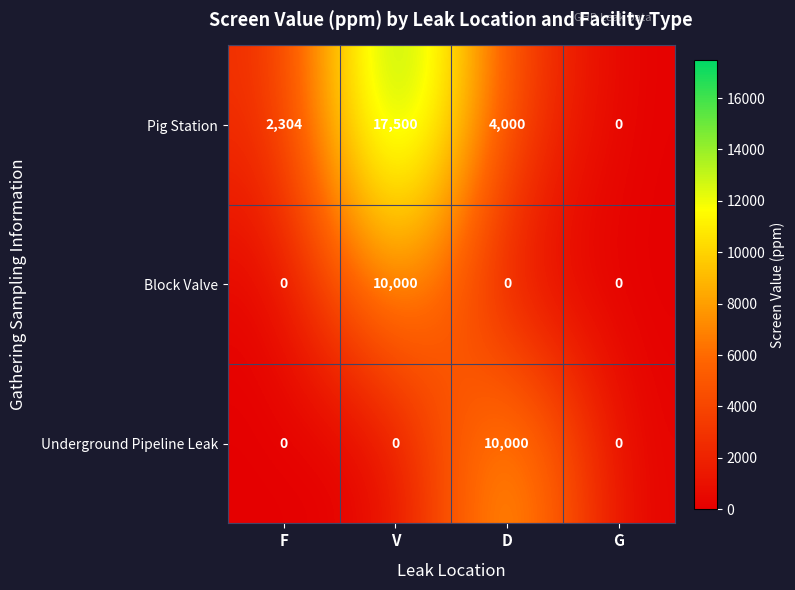

Reading left to right, extract all data points from this chart.

Pig Station: F=2304	V=17500	D=4000	G=0
Block Valve: F=0	V=10000	D=0	G=0
Underground Pipeline Leak: F=0	V=0	D=10000	G=0